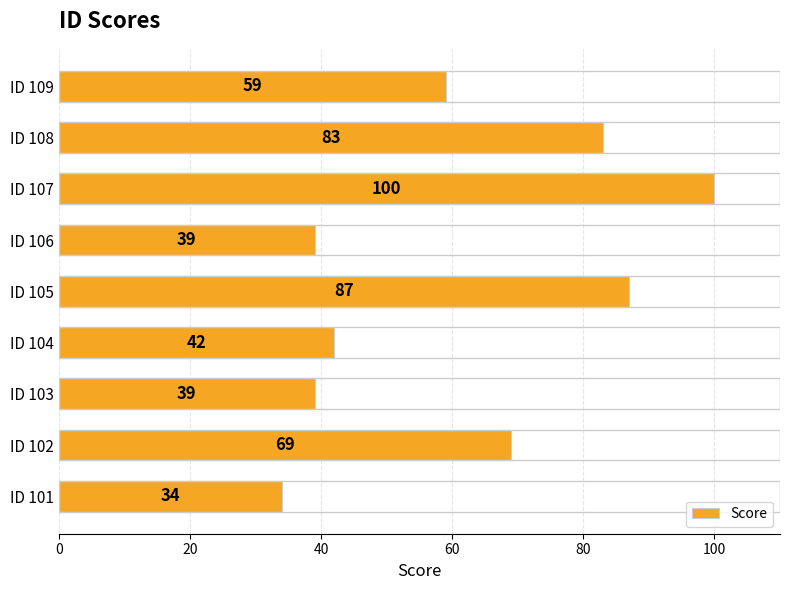

What is the approximate value at ID 106?

39